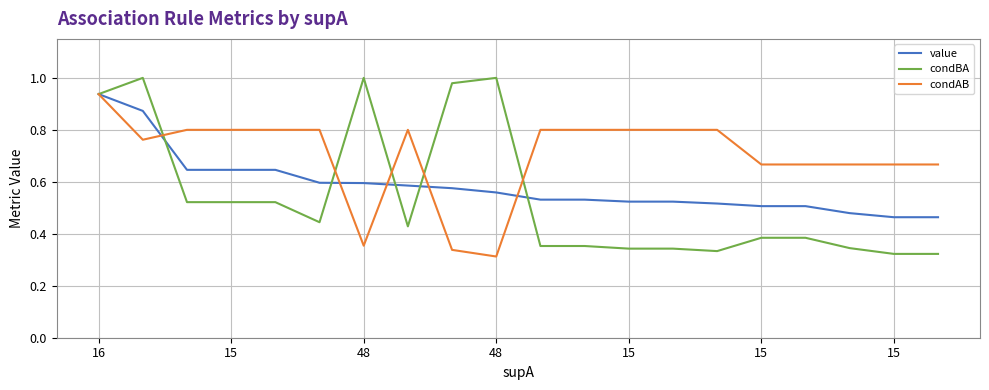

Which series has the widest spread of values?

condBA